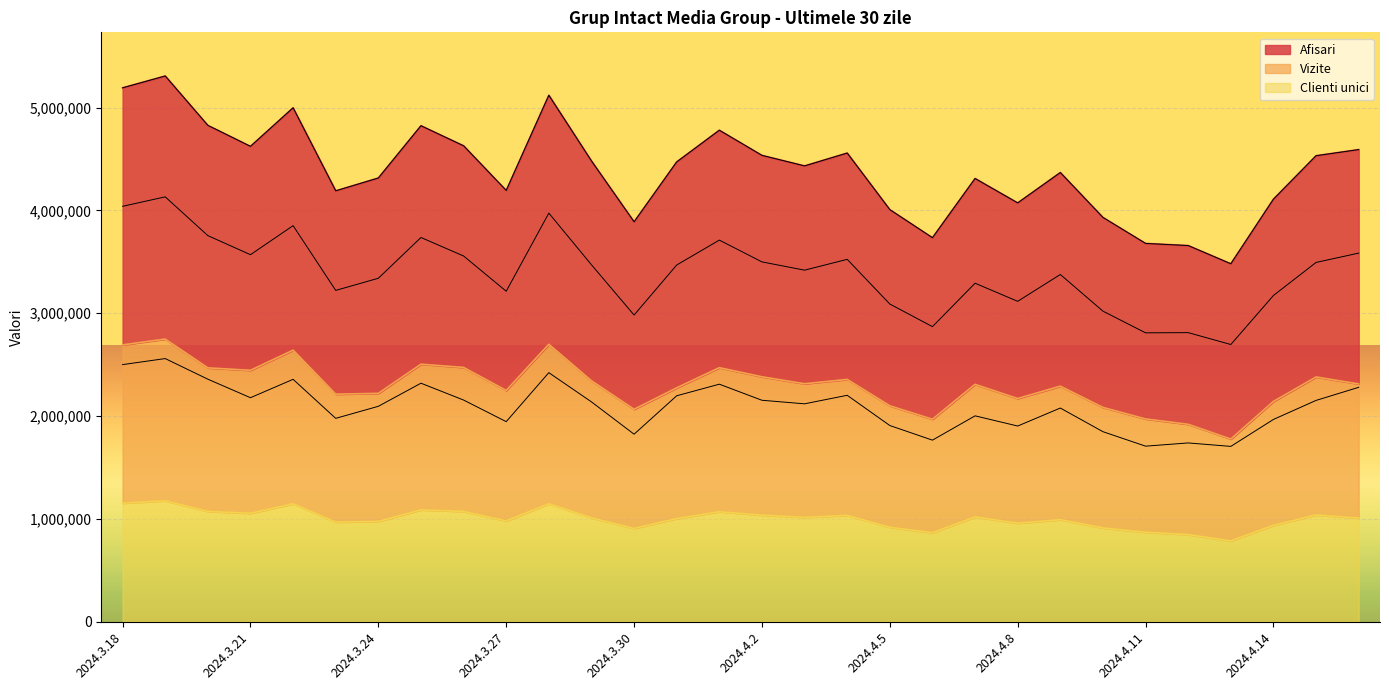

What is the difference between the maximum and minimum values in the Vizite series?

972354